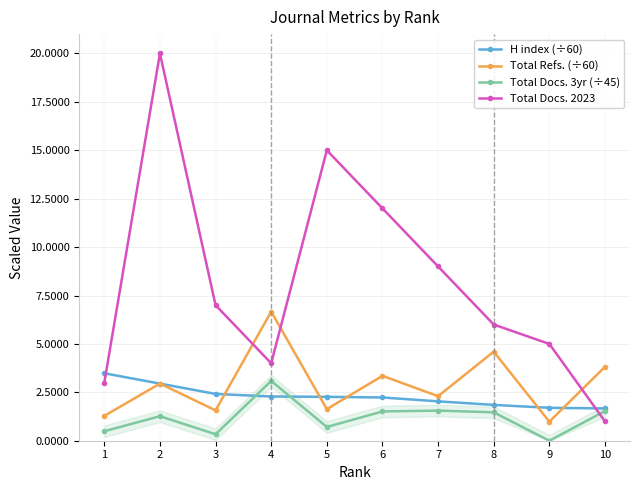

How many times do Total Docs. 2023 and Total Refs. (÷60) cross each other?

3